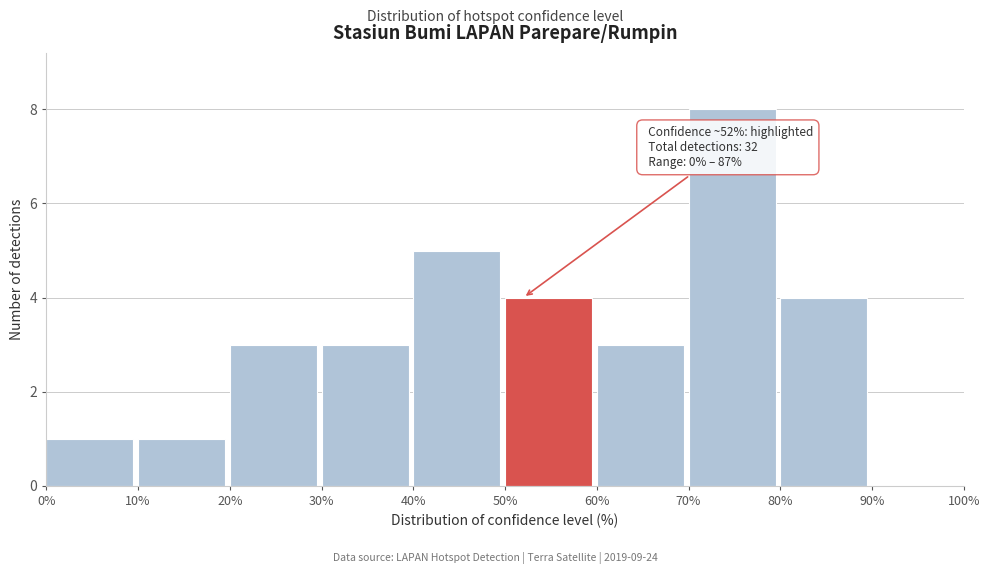

Which range on the x-axis has the tallest bar?

70% to 80%